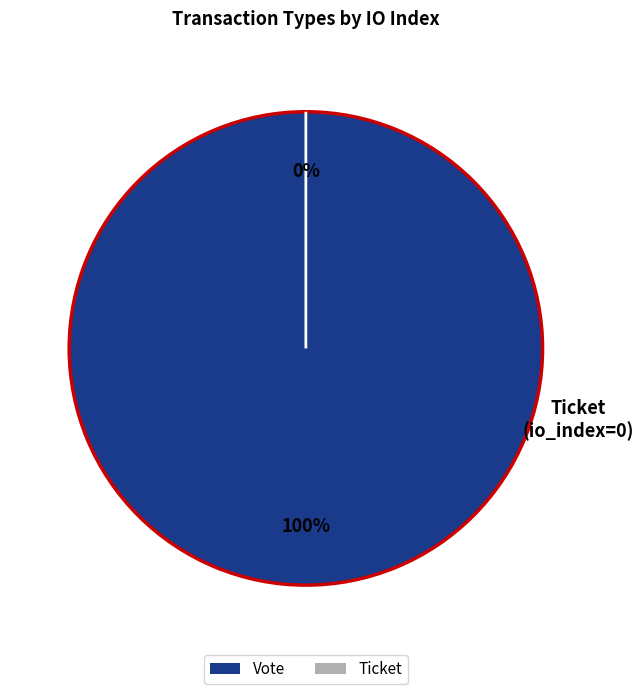

To the nearest percent, what is the combined percentage of Ticket and Vote?

100%